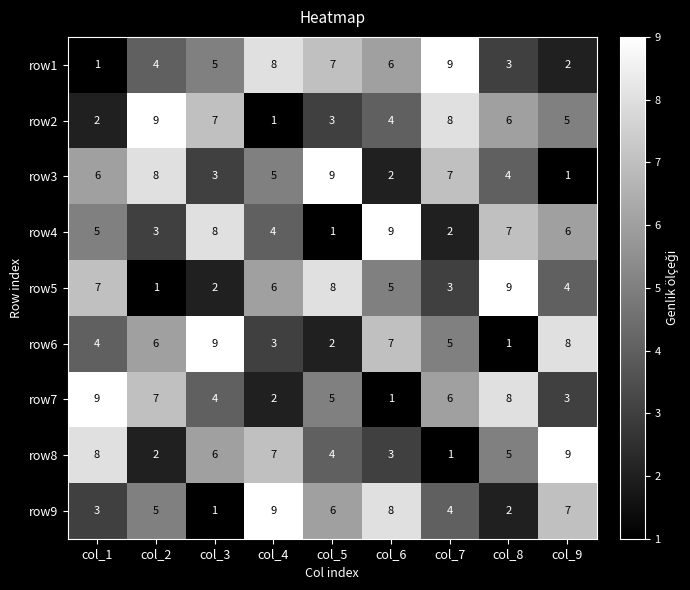

What is the sum of the row5 values at col_2 and col_7?

4